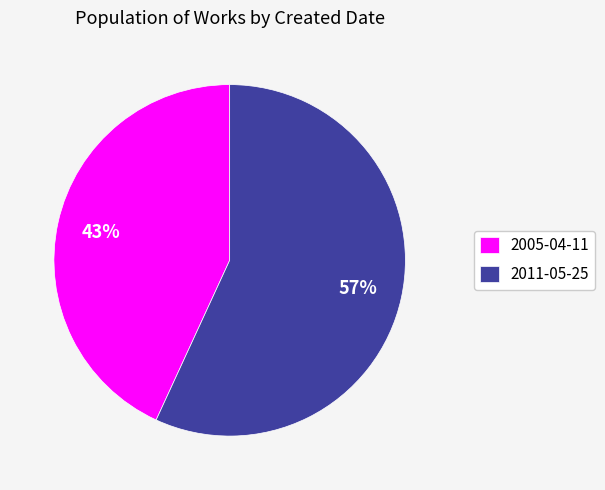

How many segments does this pie chart have?

2